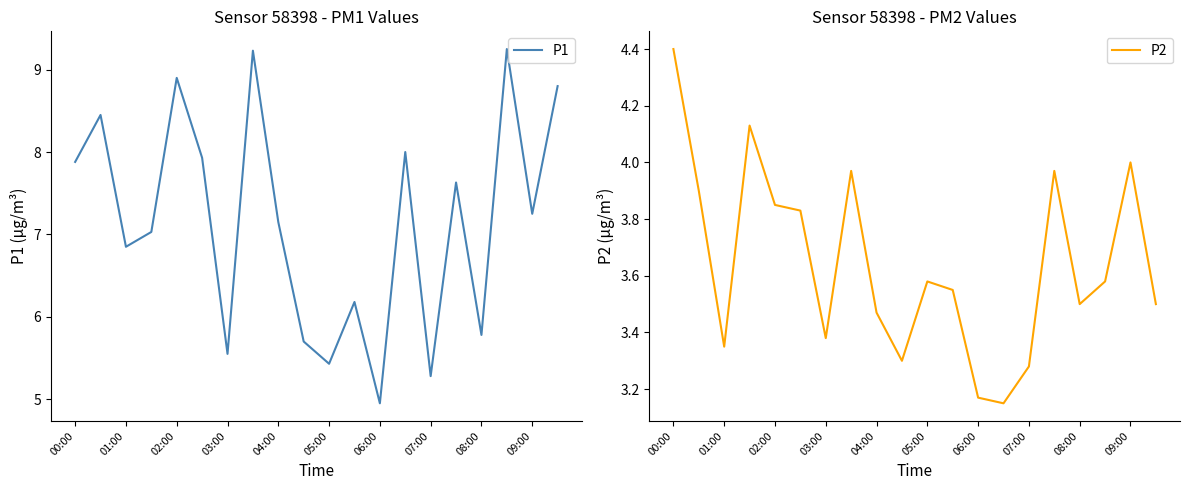

The value of P1 at 06:00 is 1.7. True or false?

False